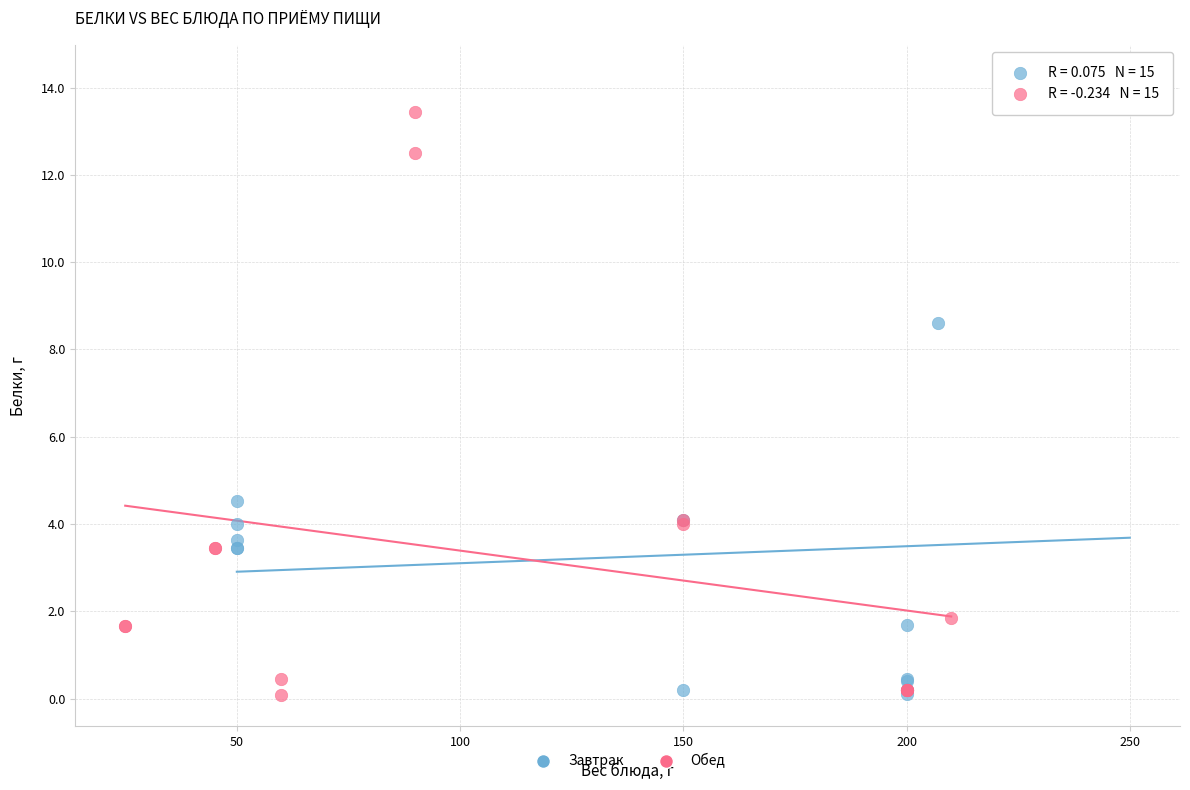

Which series has the largest Y range (max minus min)?

Завтрак